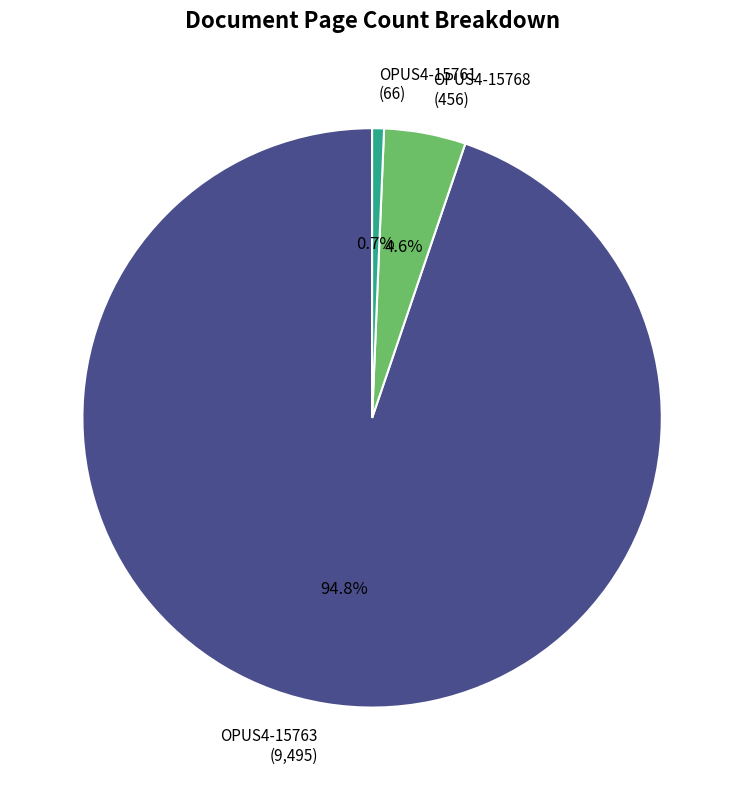

How many slices are in this pie chart?

3